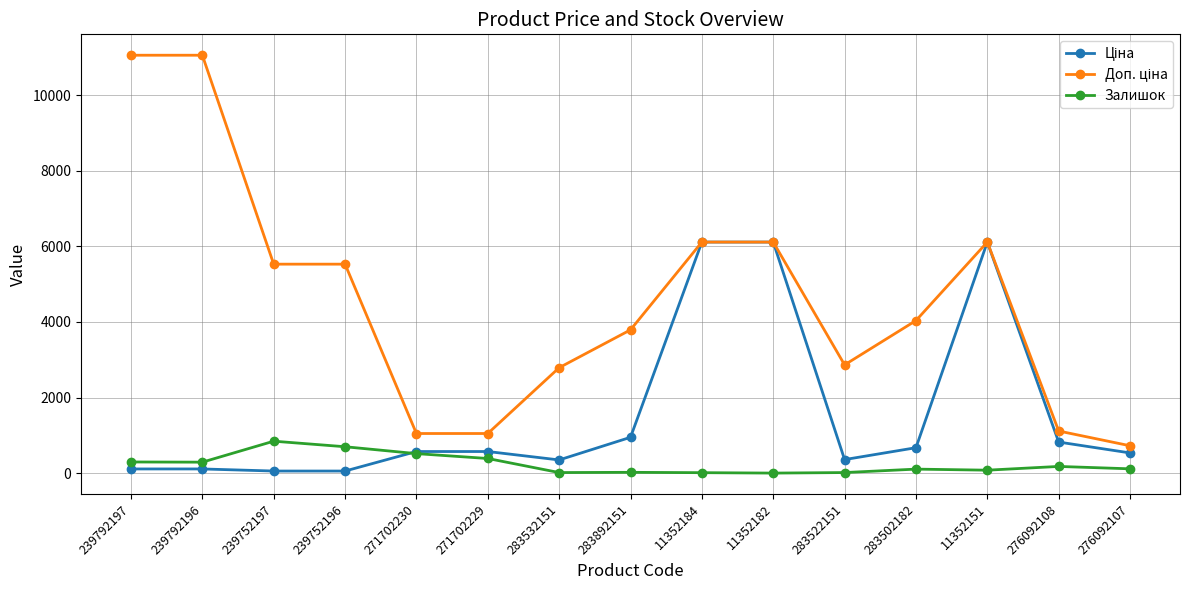

The Залишок series shows 295.0 at 239792197. True or false?

True